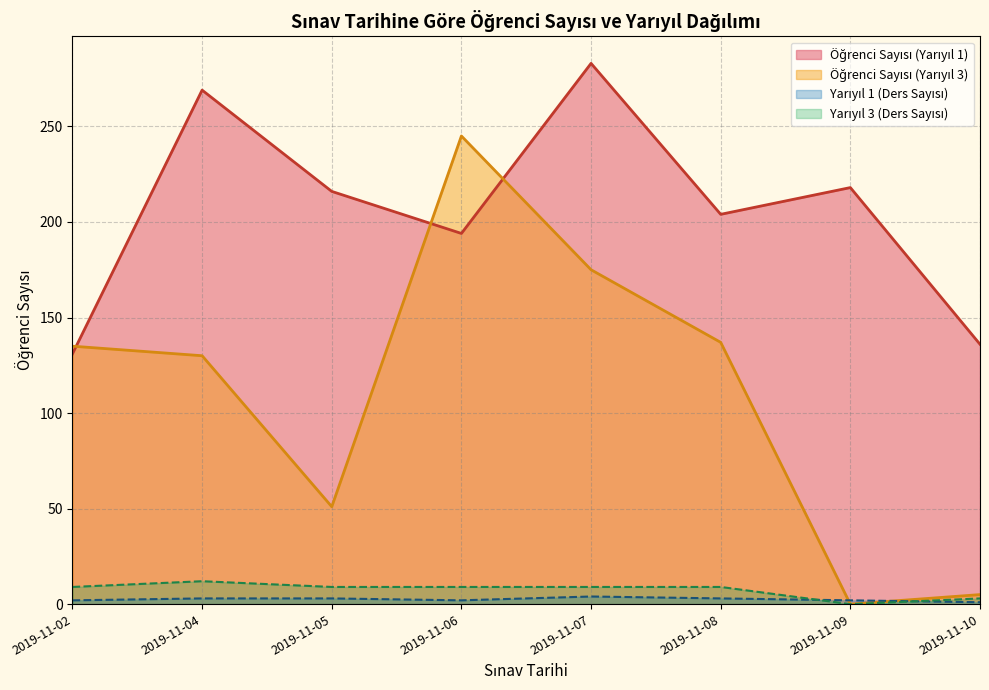

What is the maximum value shown in the chart?

283